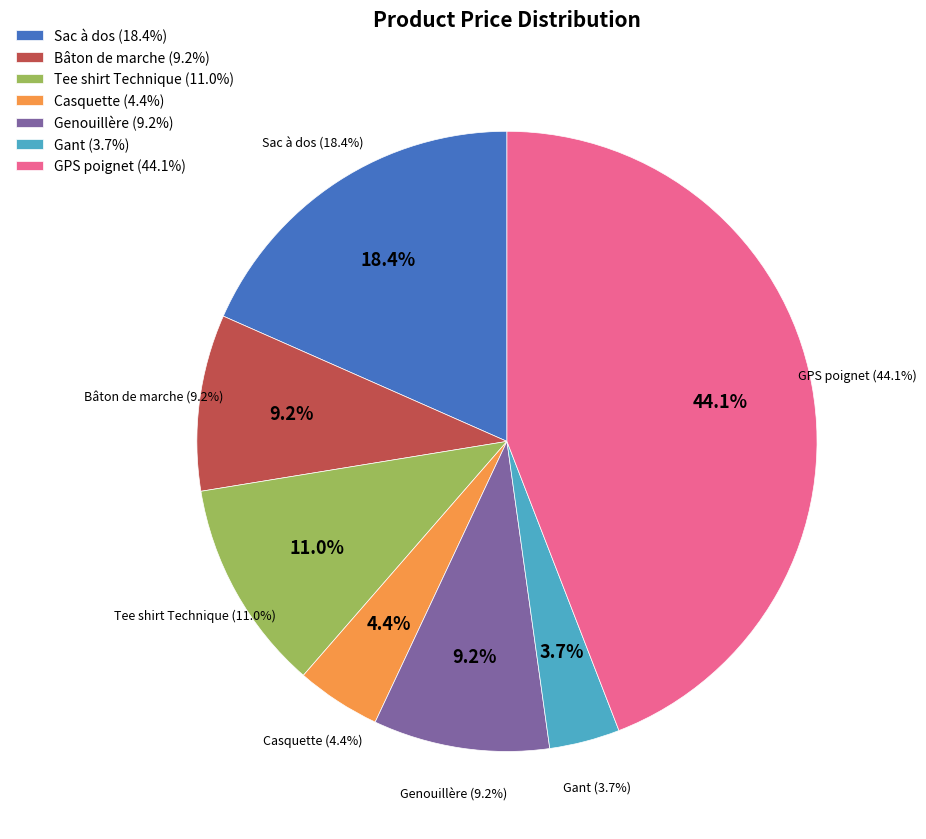

What is the smallest slice in the pie chart?

Gant